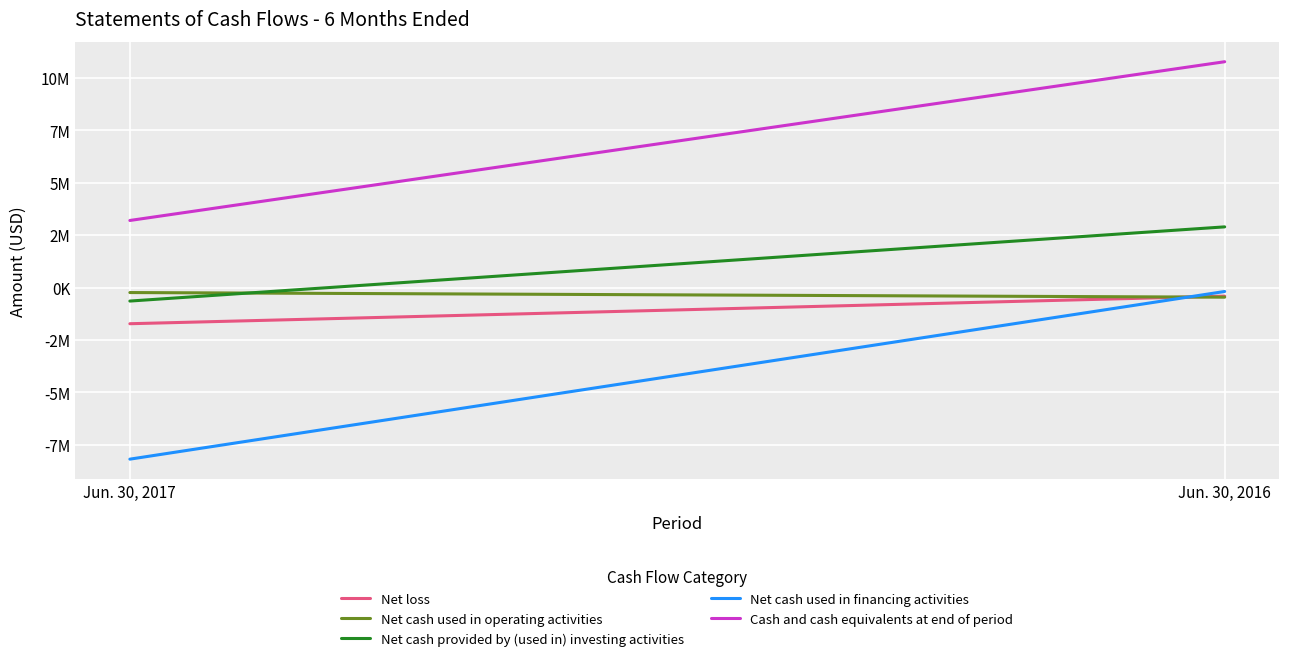

Is it true that Net cash used in operating activities equals -238000 at Jun. 30, 2017?

True